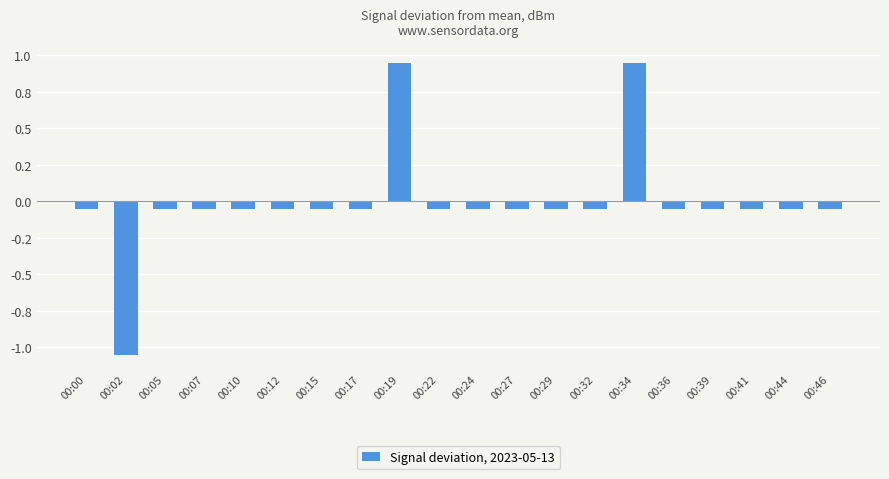

List the labels in order of value, largest first.

00:19, 00:34, 00:00, 00:05, 00:07, 00:10, 00:12, 00:15, 00:17, 00:22, 00:24, 00:27, 00:29, 00:32, 00:36, 00:39, 00:41, 00:44, 00:46, 00:02